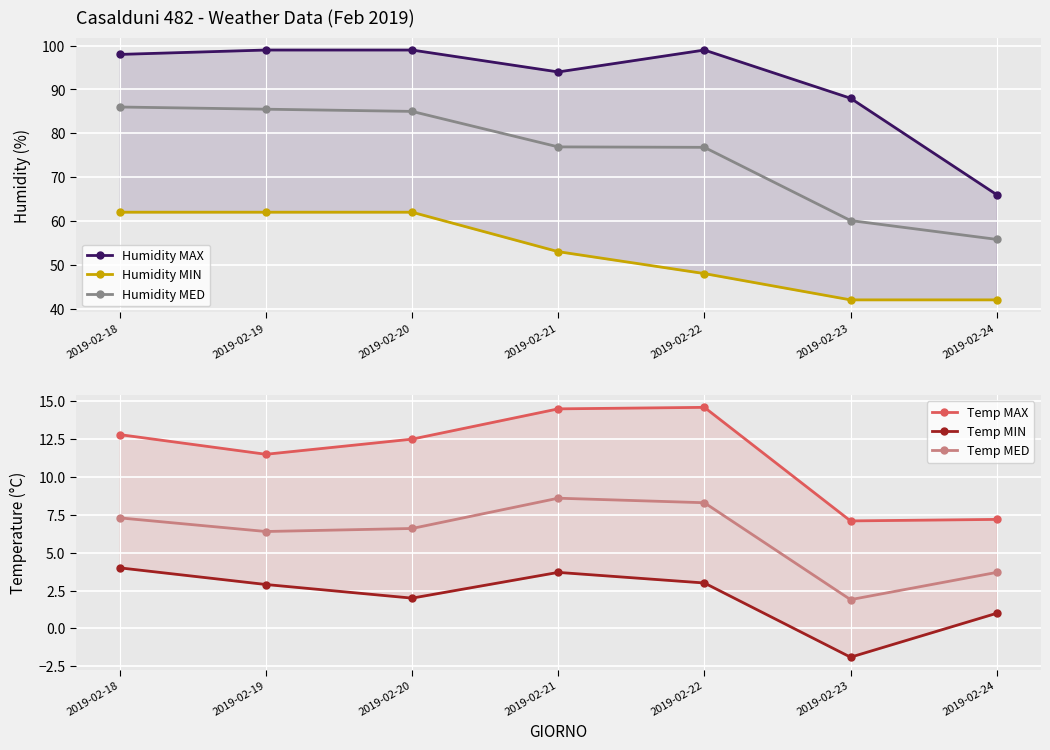

Which series changed the most between 2019-02-18 and 2019-02-19?

Temp MAX